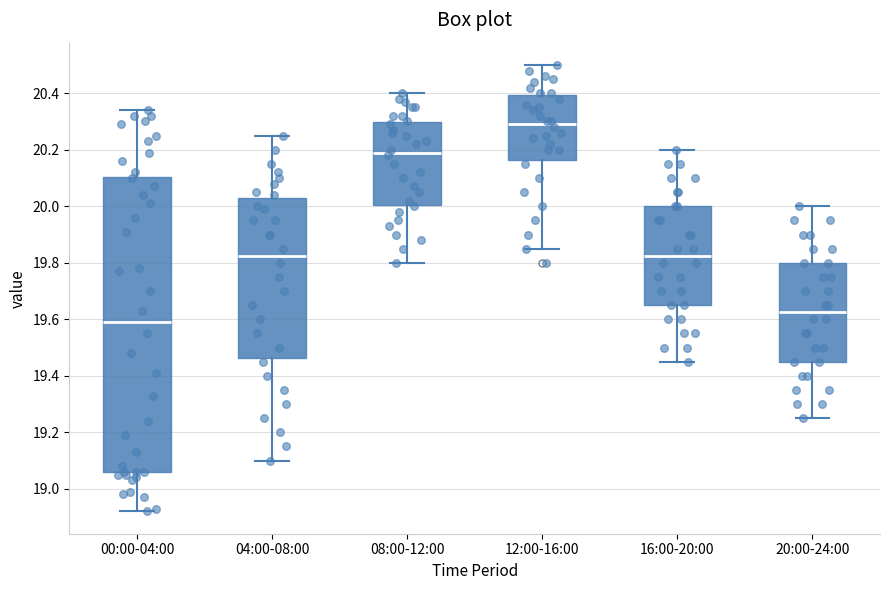

Comparing the boxes themselves (not the whiskers), which one is the tallest?

00:00-04:00